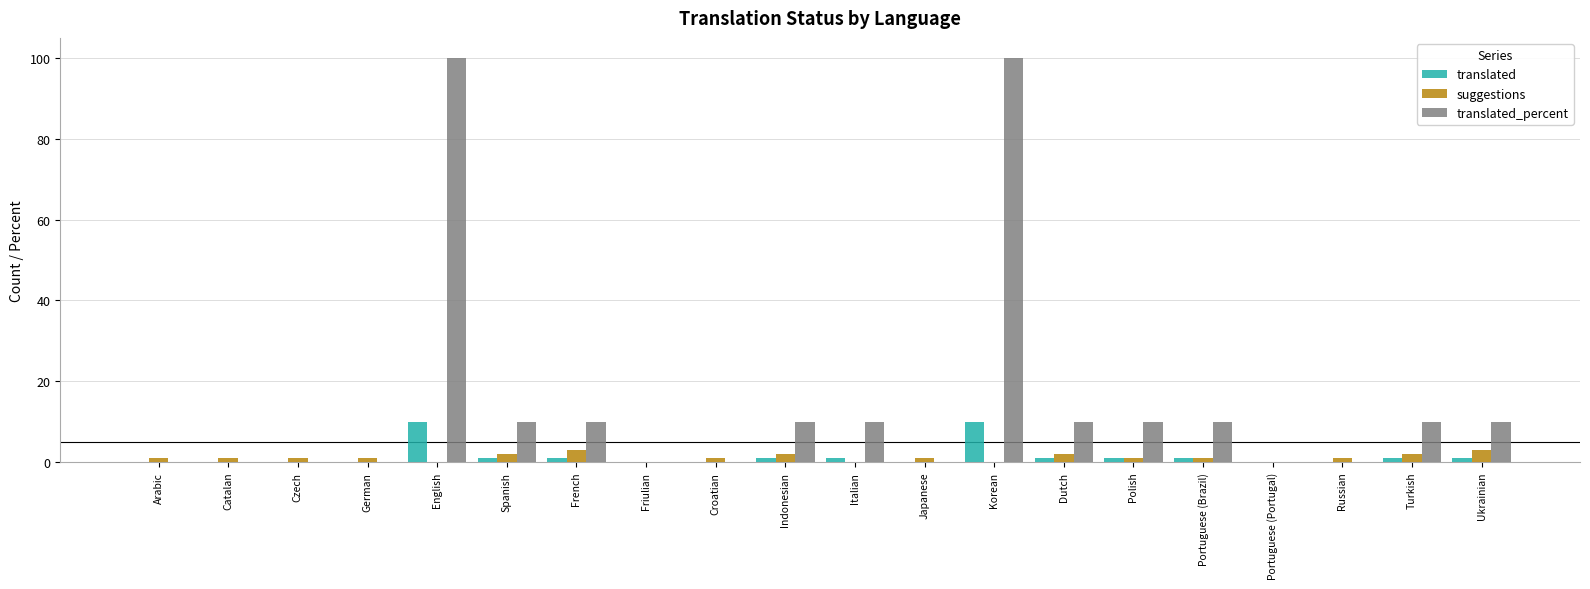

How many categories are shown in the chart?

20